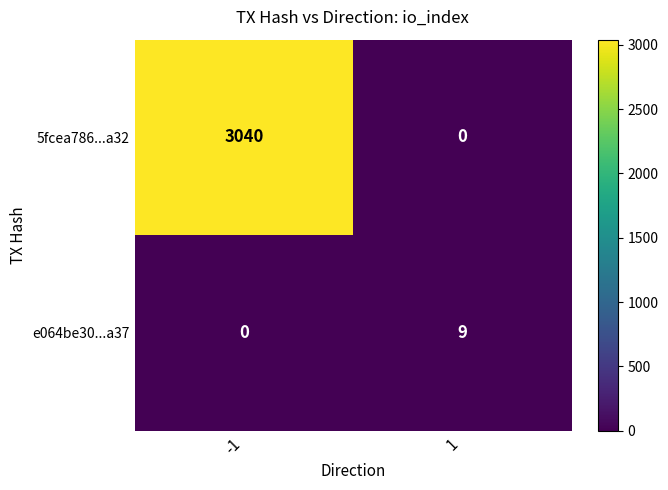

List the series in order of their overall mean, highest first.

5fcea786...a32, e064be30...a37